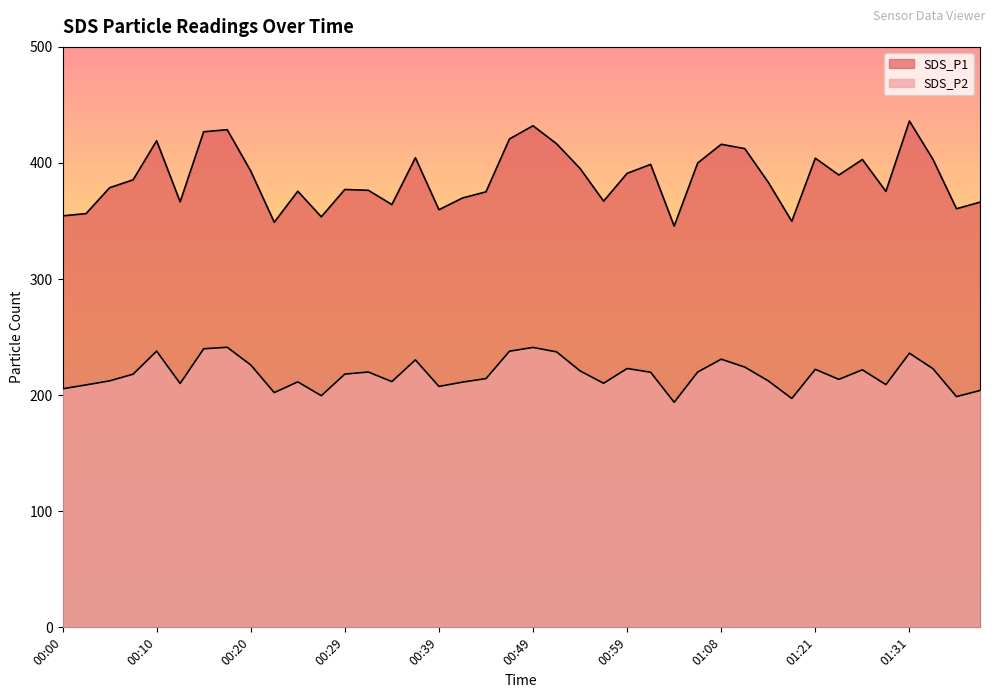

What is the sum of all SDS_P1 values?

15481.9